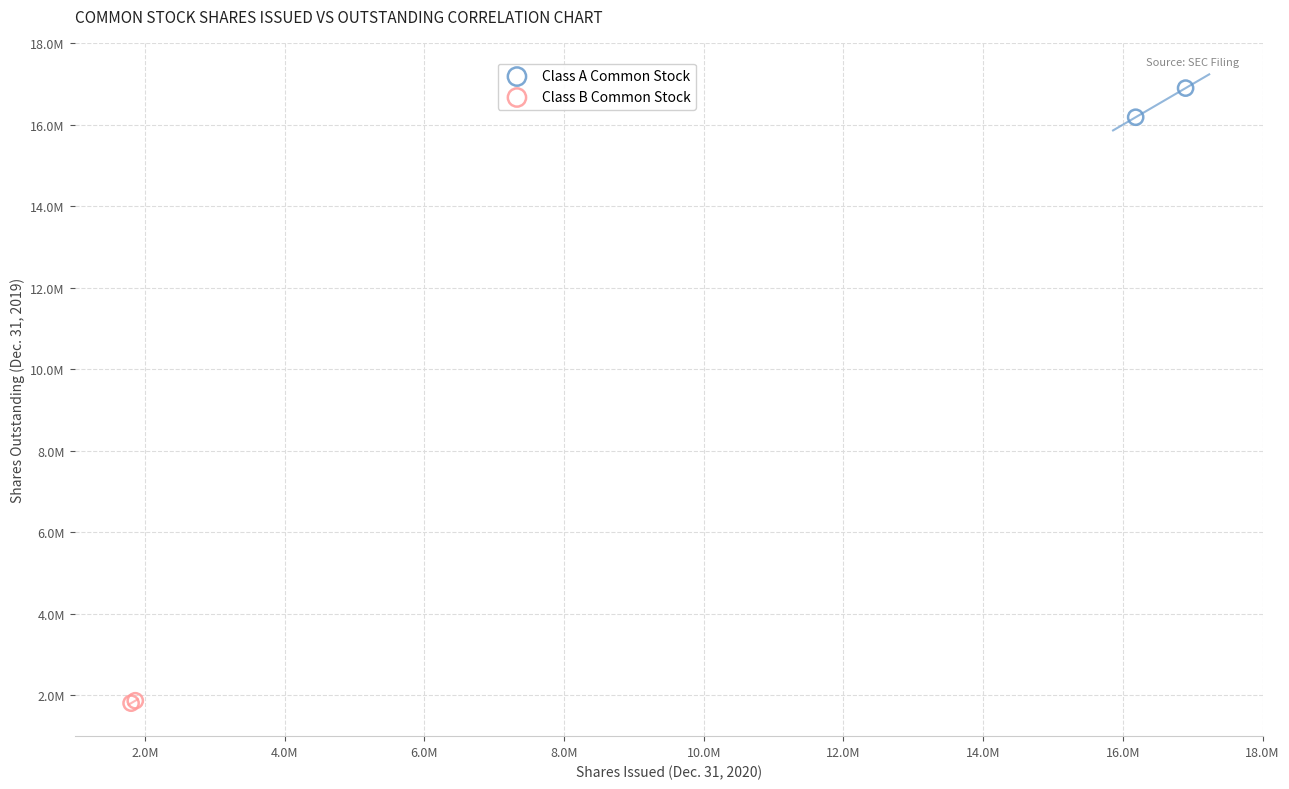

What are all the series names shown in the legend?

Class A Common Stock, Class B Common Stock